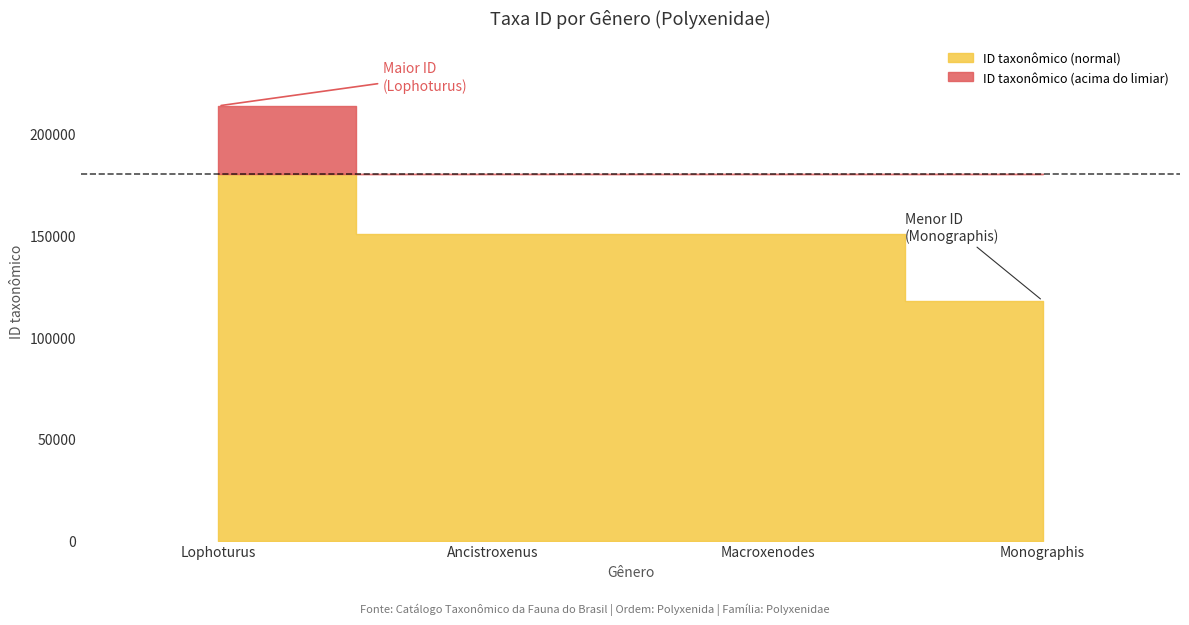

What is the ratio of the value at Ancistroxenus to the value at Lophoturus?

0.7